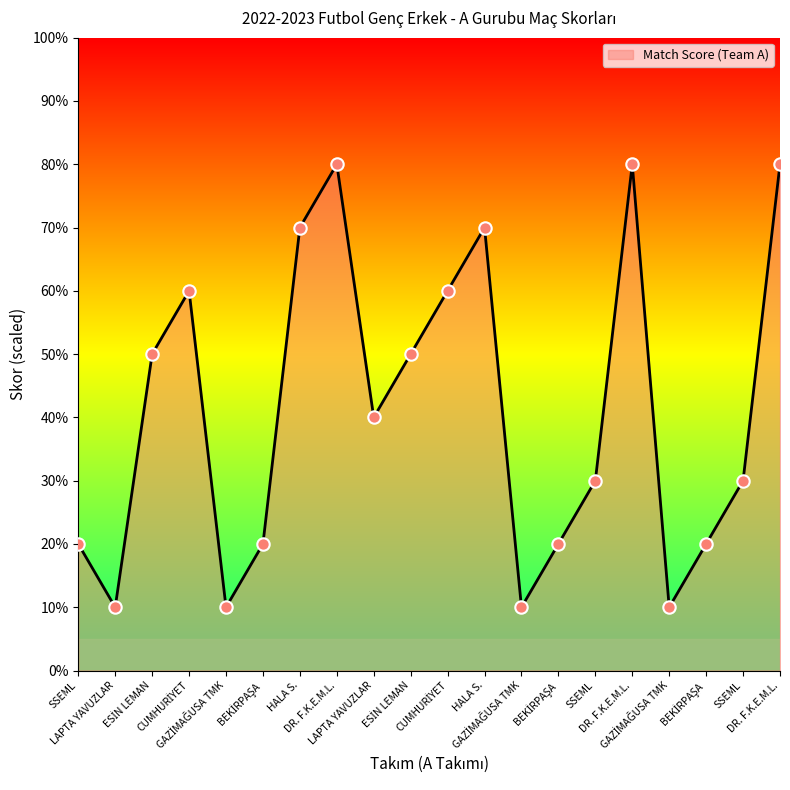

What is the ratio of the value at CUMHURİYET to the value at DR. F.K.E.M.L.?

0.8